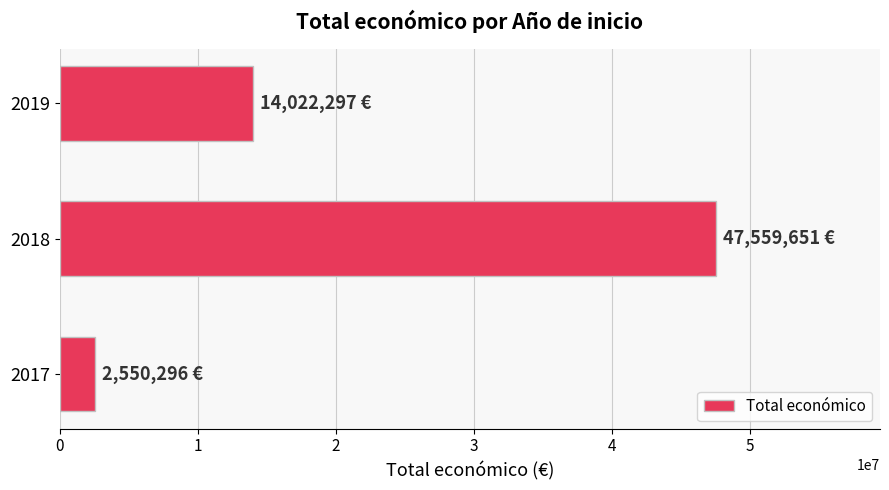

Between 2019 and 2017, which is larger?

2019